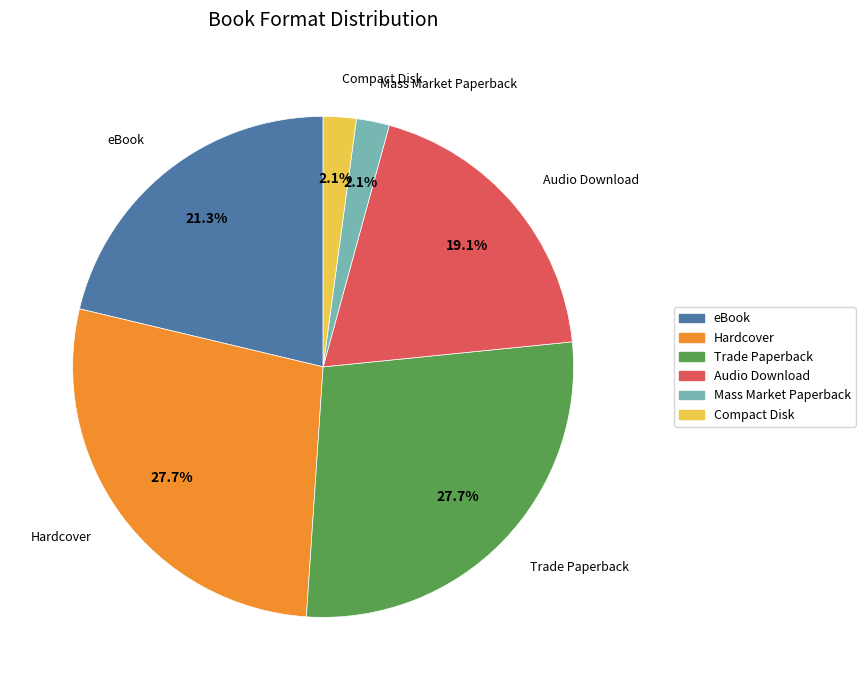

Does any single category account for the majority?

No